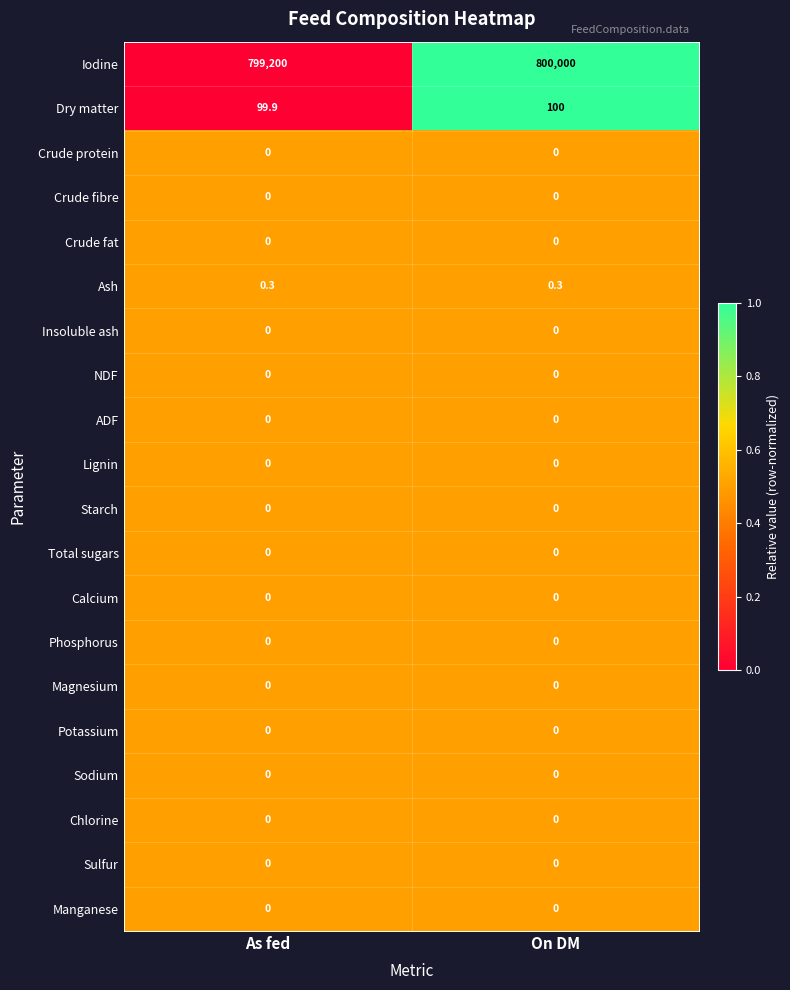

Which series has the largest total across all categories?

Iodine